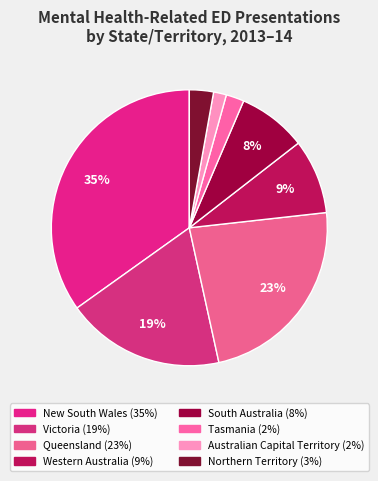

Does New South Wales represent more than half of the total?

No